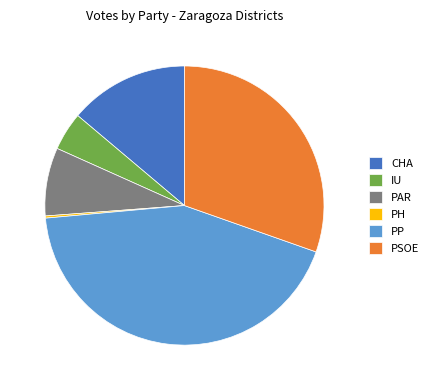

Is there any slice that represents more than half of the pie?

No